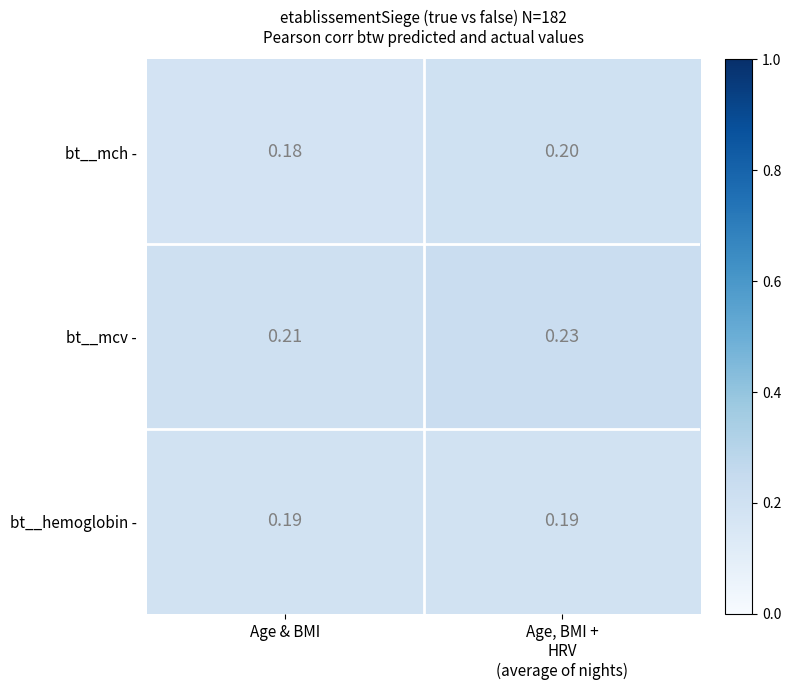

Rank the series at Age & BMI from highest to lowest value.

bt__mcv -, bt__hemoglobin -, bt__mch -